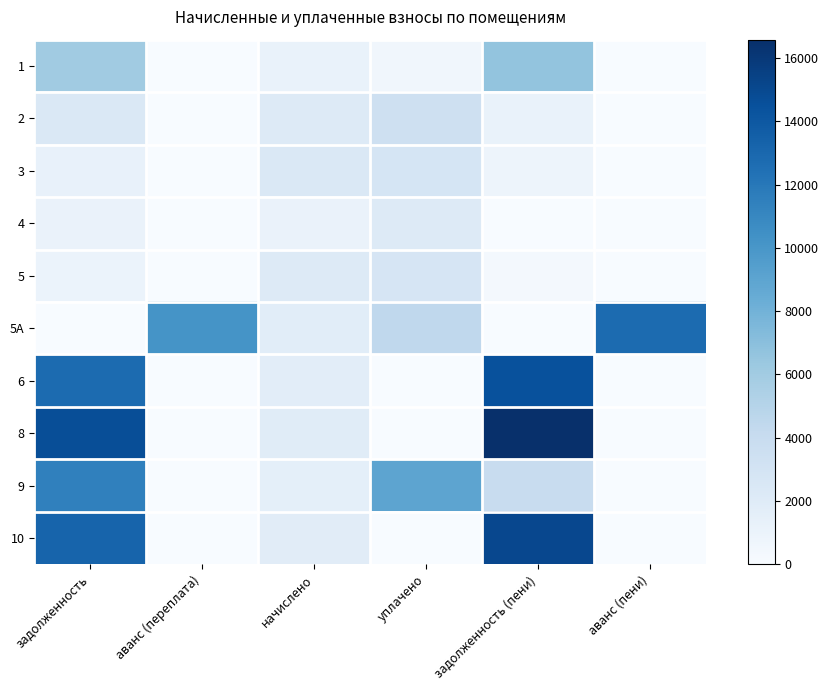

Reading left to right, extract all data points from this chart.

1: задолженность=6047.0	аванс (переплата)=0.0	начислено=1119.2	уплачено=546.9	задолженность (пени)=6619.4	аванс (пени)=0.0
2: задолженность=2415.5	аванс (переплата)=0.0	начислено=2170.5	уплачено=3464.6	задолженность (пени)=1121.4	аванс (пени)=0.0
3: задолженность=1175.2	аванс (переплата)=0.0	начислено=2449.7	уплачено=2786.1	задолженность (пени)=838.8	аванс (пени)=0.0
4: задолженность=1054.4	аванс (переплата)=0.0	начислено=1095.1	уплачено=2138.1	задолженность (пени)=11.4	аванс (пени)=0.0
5: задолженность=1033.3	аванс (переплата)=0.0	начислено=2109.2	уплачено=2762.1	задолженность (пени)=380.5	аванс (пени)=0.0
5А: задолженность=0.0	аванс (переплата)=10189.2	начислено=1803.1	уплачено=4410.4	задолженность (пени)=0.0	аванс (пени)=12796.6
6: задолженность=12788.6	аванс (переплата)=0.0	начислено=1694.2	уплачено=0.0	задолженность (пени)=14482.9	аванс (пени)=0.0
8: задолженность=14637.6	аванс (переплата)=0.0	начислено=1939.1	уплачено=0.0	задолженность (пени)=16576.7	аванс (пени)=0.0
9: задолженность=11401.9	аванс (переплата)=0.0	начислено=1510.5	уплачено=8995.4	задолженность (пени)=3917.0	аванс (пени)=0.0
10: задолженность=13210.3	аванс (переплата)=0.0	начислено=1816.7	уплачено=0.0	задолженность (пени)=15027.0	аванс (пени)=0.0